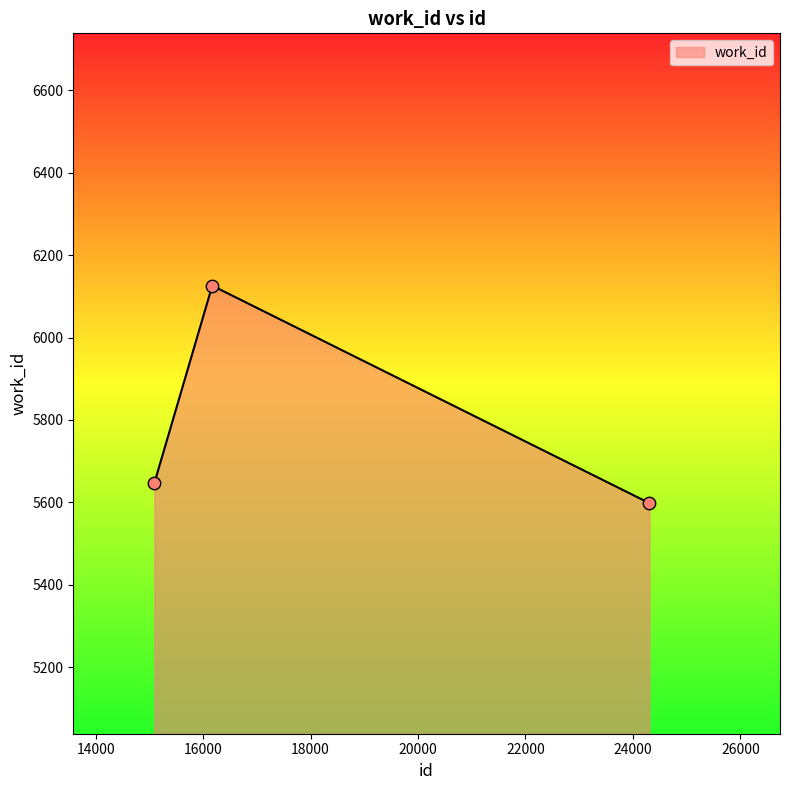

What is the average value?

5790